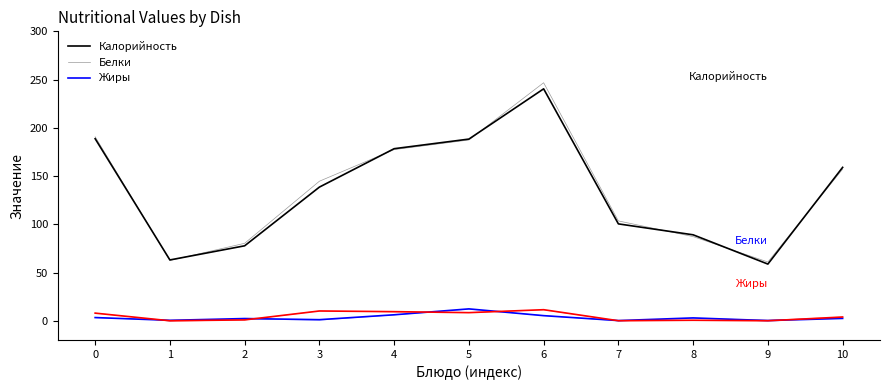

True or false: Жиры and Белки cross at least once.

True